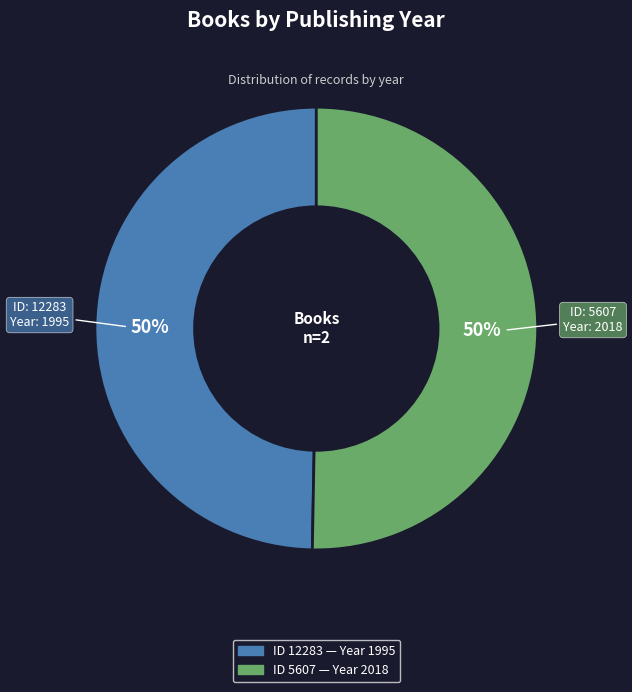

To the nearest percent, what is the average slice percentage?

50%